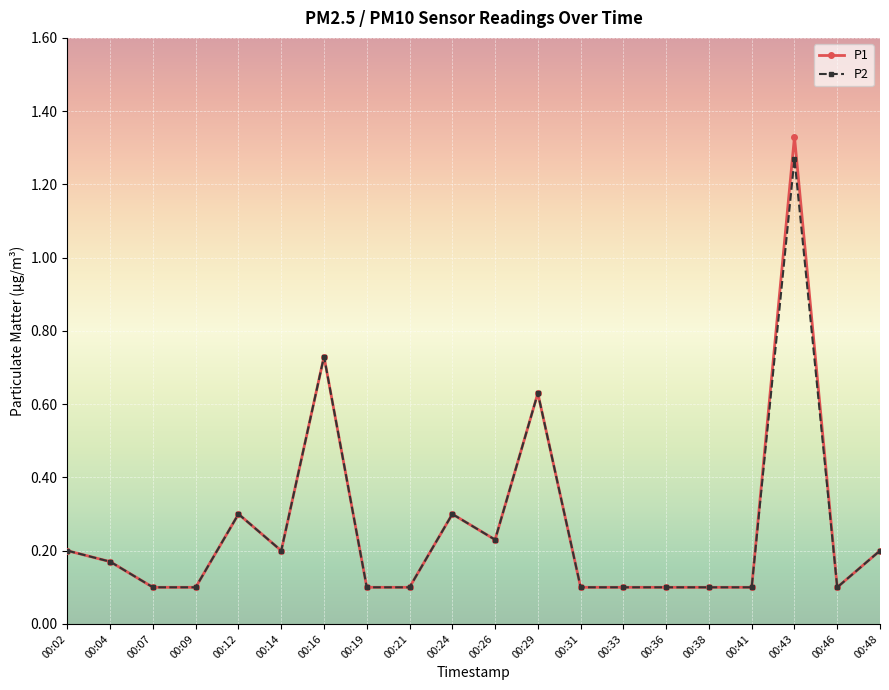

True or false: P2 has more than 2 points higher than both neighbors.

True